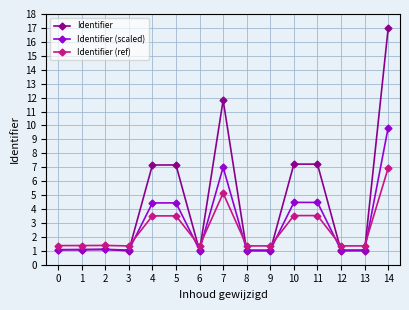

Which series changed the most between 8 and 11?

Identifier